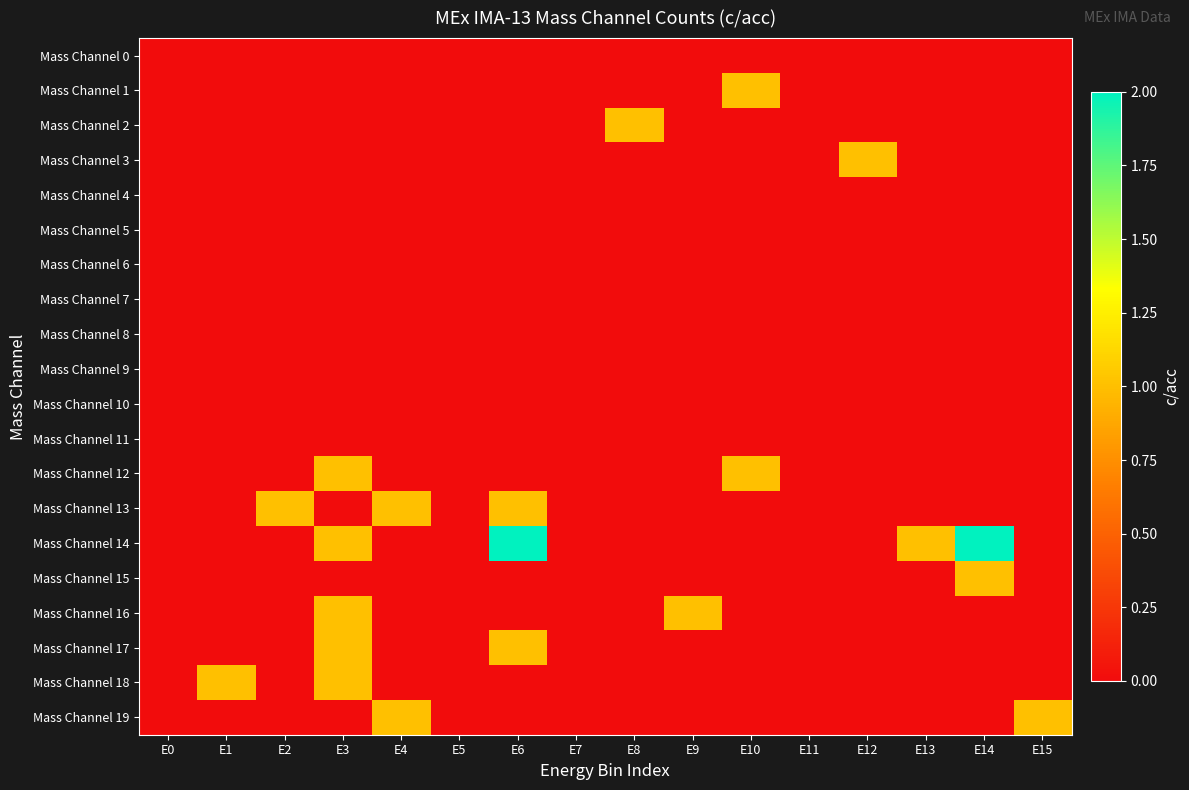

Reading left to right, what are all the values shown in this chart?

Mass Channel 0: E0=0	E1=0	E2=0	E3=0	E4=0	E5=0	E6=0	E7=0	E8=0	E9=0	E10=0	E11=0	E12=0	E13=0	E14=0	E15=0
Mass Channel 1: E0=0	E1=0	E2=0	E3=0	E4=0	E5=0	E6=0	E7=0	E8=0	E9=0	E10=1	E11=0	E12=0	E13=0	E14=0	E15=0
Mass Channel 2: E0=0	E1=0	E2=0	E3=0	E4=0	E5=0	E6=0	E7=0	E8=1	E9=0	E10=0	E11=0	E12=0	E13=0	E14=0	E15=0
Mass Channel 3: E0=0	E1=0	E2=0	E3=0	E4=0	E5=0	E6=0	E7=0	E8=0	E9=0	E10=0	E11=0	E12=1	E13=0	E14=0	E15=0
Mass Channel 4: E0=0	E1=0	E2=0	E3=0	E4=0	E5=0	E6=0	E7=0	E8=0	E9=0	E10=0	E11=0	E12=0	E13=0	E14=0	E15=0
Mass Channel 5: E0=0	E1=0	E2=0	E3=0	E4=0	E5=0	E6=0	E7=0	E8=0	E9=0	E10=0	E11=0	E12=0	E13=0	E14=0	E15=0
Mass Channel 6: E0=0	E1=0	E2=0	E3=0	E4=0	E5=0	E6=0	E7=0	E8=0	E9=0	E10=0	E11=0	E12=0	E13=0	E14=0	E15=0
Mass Channel 7: E0=0	E1=0	E2=0	E3=0	E4=0	E5=0	E6=0	E7=0	E8=0	E9=0	E10=0	E11=0	E12=0	E13=0	E14=0	E15=0
Mass Channel 8: E0=0	E1=0	E2=0	E3=0	E4=0	E5=0	E6=0	E7=0	E8=0	E9=0	E10=0	E11=0	E12=0	E13=0	E14=0	E15=0
Mass Channel 9: E0=0	E1=0	E2=0	E3=0	E4=0	E5=0	E6=0	E7=0	E8=0	E9=0	E10=0	E11=0	E12=0	E13=0	E14=0	E15=0
Mass Channel 10: E0=0	E1=0	E2=0	E3=0	E4=0	E5=0	E6=0	E7=0	E8=0	E9=0	E10=0	E11=0	E12=0	E13=0	E14=0	E15=0
Mass Channel 11: E0=0	E1=0	E2=0	E3=0	E4=0	E5=0	E6=0	E7=0	E8=0	E9=0	E10=0	E11=0	E12=0	E13=0	E14=0	E15=0
Mass Channel 12: E0=0	E1=0	E2=0	E3=1	E4=0	E5=0	E6=0	E7=0	E8=0	E9=0	E10=1	E11=0	E12=0	E13=0	E14=0	E15=0
Mass Channel 13: E0=0	E1=0	E2=1	E3=0	E4=1	E5=0	E6=1	E7=0	E8=0	E9=0	E10=0	E11=0	E12=0	E13=0	E14=0	E15=0
Mass Channel 14: E0=0	E1=0	E2=0	E3=1	E4=0	E5=0	E6=2	E7=0	E8=0	E9=0	E10=0	E11=0	E12=0	E13=1	E14=2	E15=0
Mass Channel 15: E0=0	E1=0	E2=0	E3=0	E4=0	E5=0	E6=0	E7=0	E8=0	E9=0	E10=0	E11=0	E12=0	E13=0	E14=1	E15=0
Mass Channel 16: E0=0	E1=0	E2=0	E3=1	E4=0	E5=0	E6=0	E7=0	E8=0	E9=1	E10=0	E11=0	E12=0	E13=0	E14=0	E15=0
Mass Channel 17: E0=0	E1=0	E2=0	E3=1	E4=0	E5=0	E6=1	E7=0	E8=0	E9=0	E10=0	E11=0	E12=0	E13=0	E14=0	E15=0
Mass Channel 18: E0=0	E1=1	E2=0	E3=1	E4=0	E5=0	E6=0	E7=0	E8=0	E9=0	E10=0	E11=0	E12=0	E13=0	E14=0	E15=0
Mass Channel 19: E0=0	E1=0	E2=0	E3=0	E4=1	E5=0	E6=0	E7=0	E8=0	E9=0	E10=0	E11=0	E12=0	E13=0	E14=0	E15=1